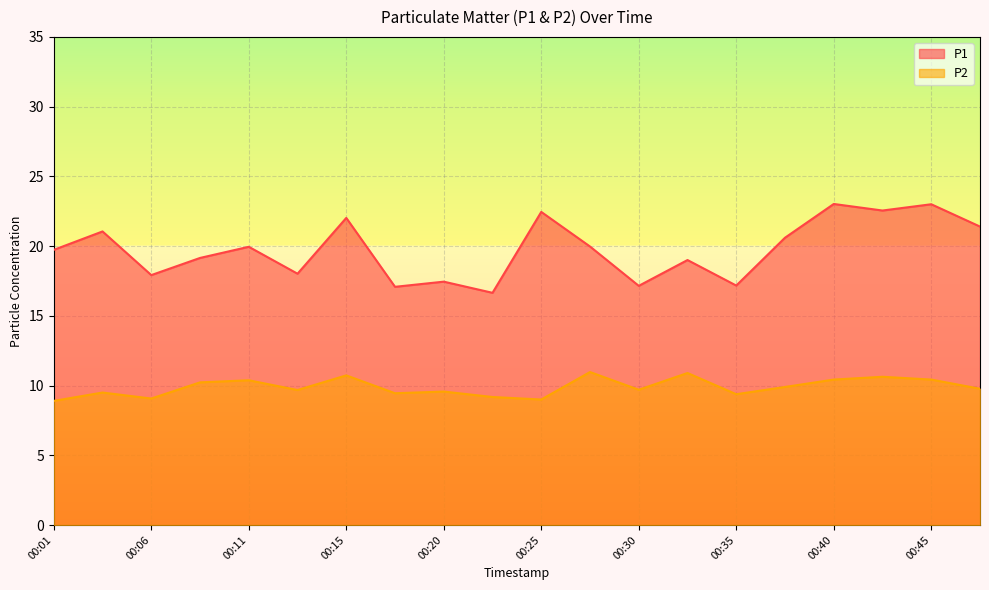

How many values in the P1 series exceed 19?

12